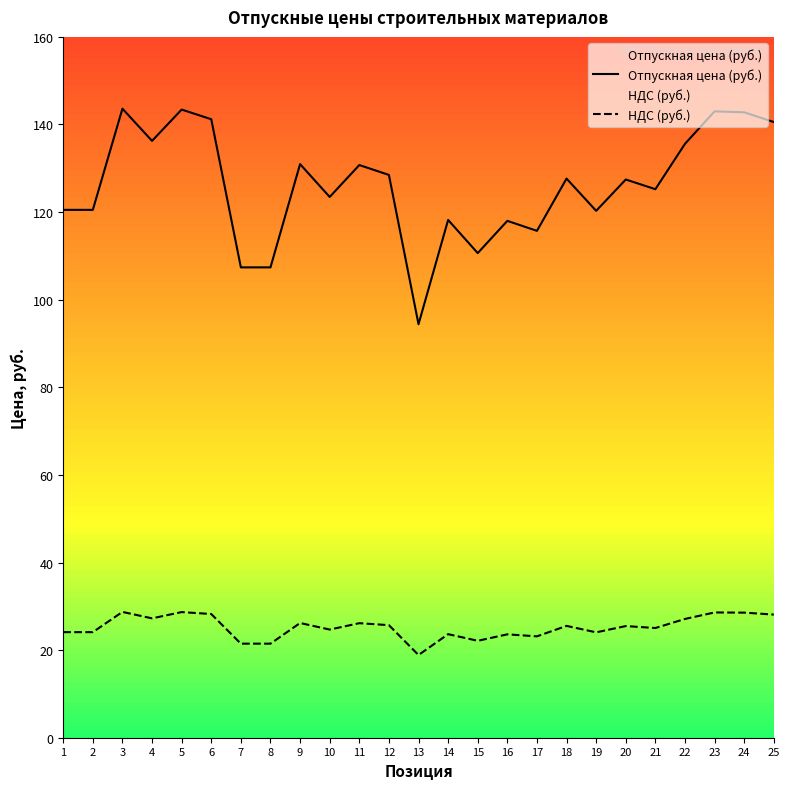

What are all the series names shown in the legend?

Отпускная цена (руб.), НДС (руб.)